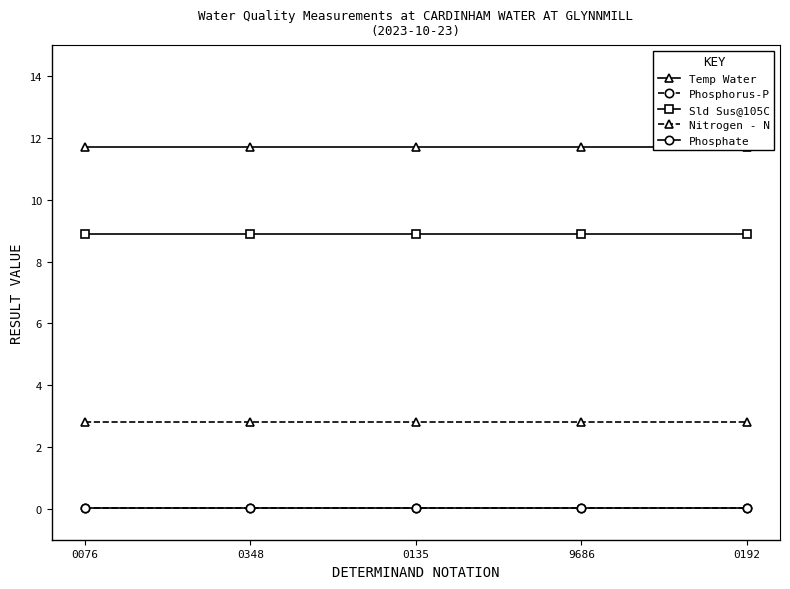

How many lines are shown in the chart?

5